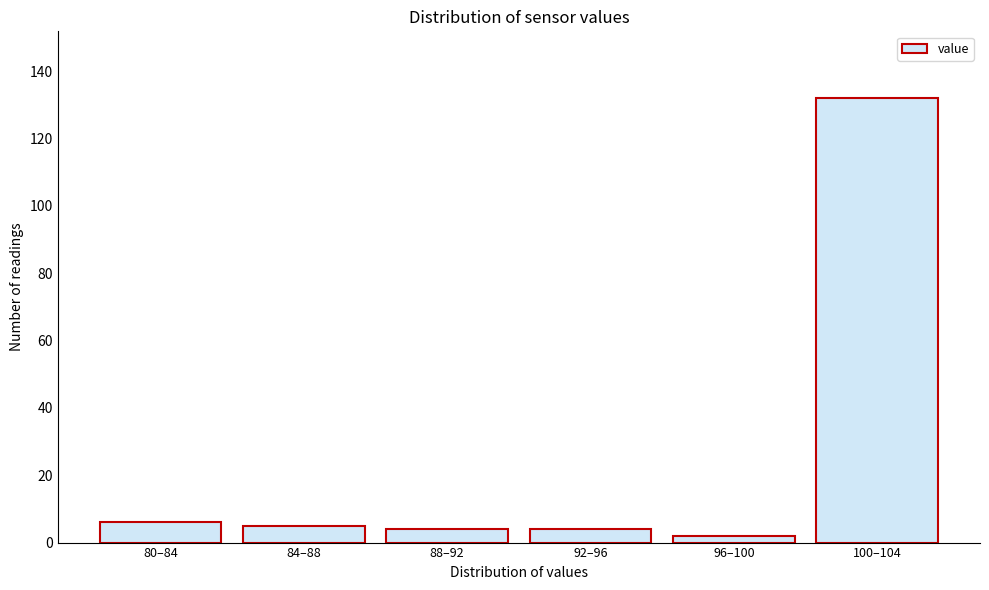

Reading left to right, what are all the values shown in this chart?

6	5	4	4	2	132